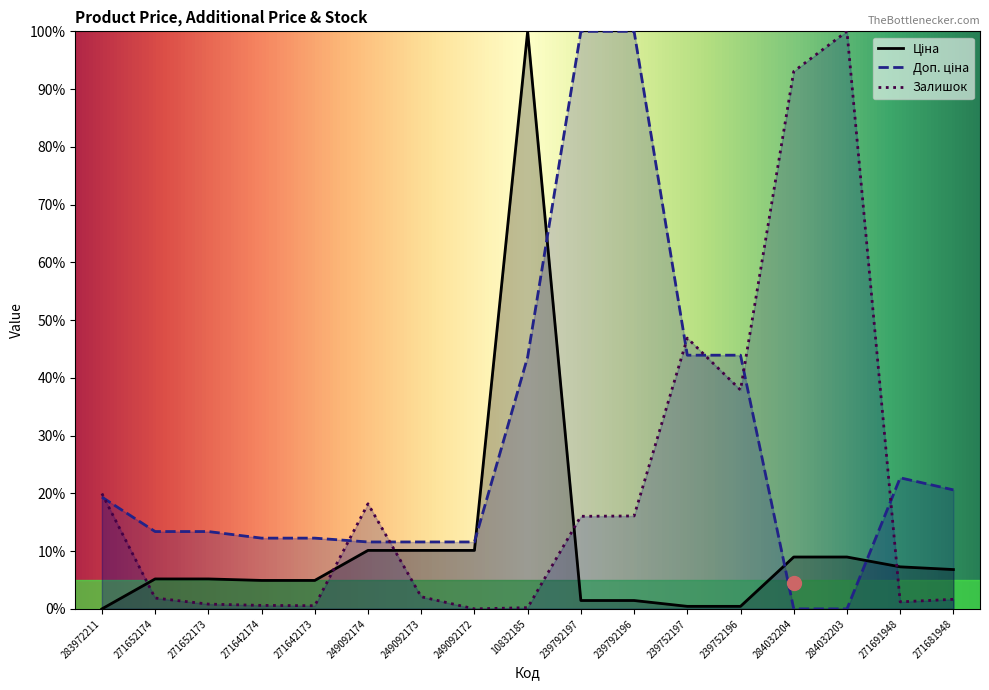

Rank the series by their maximum value, from lowest to highest.

Ціна, Доп. ціна, Залишок